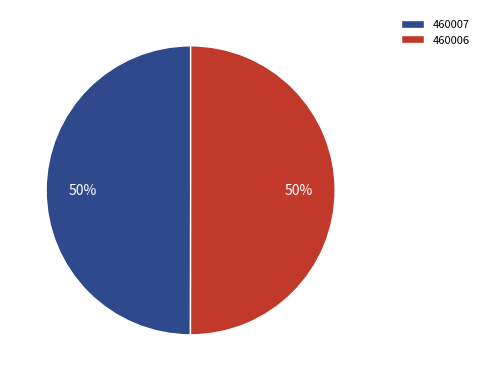

Is it true that 460006 is 40% of the pie?

False